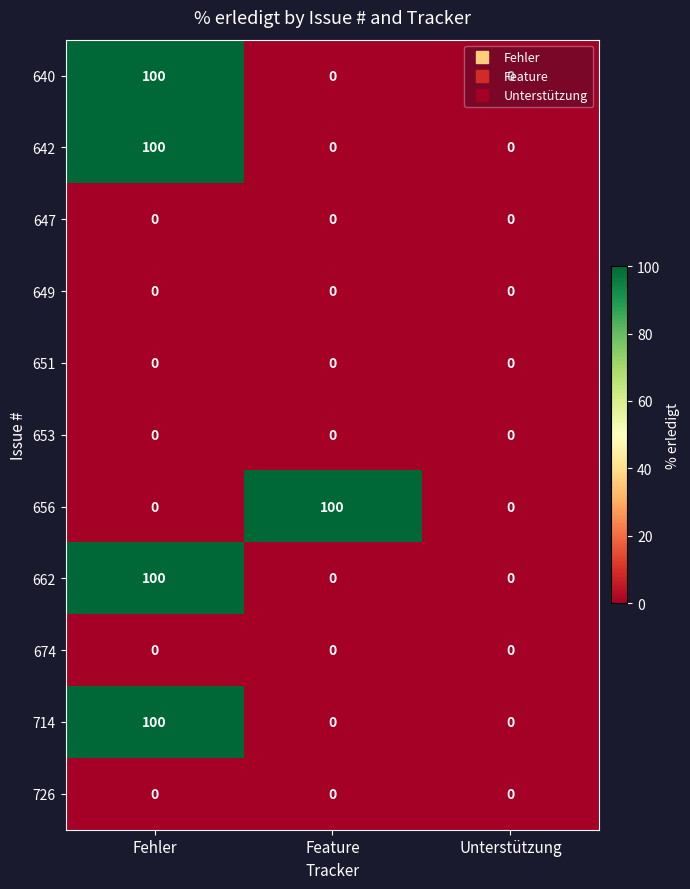

True or false: 656 has a value of 59 at Feature.

False